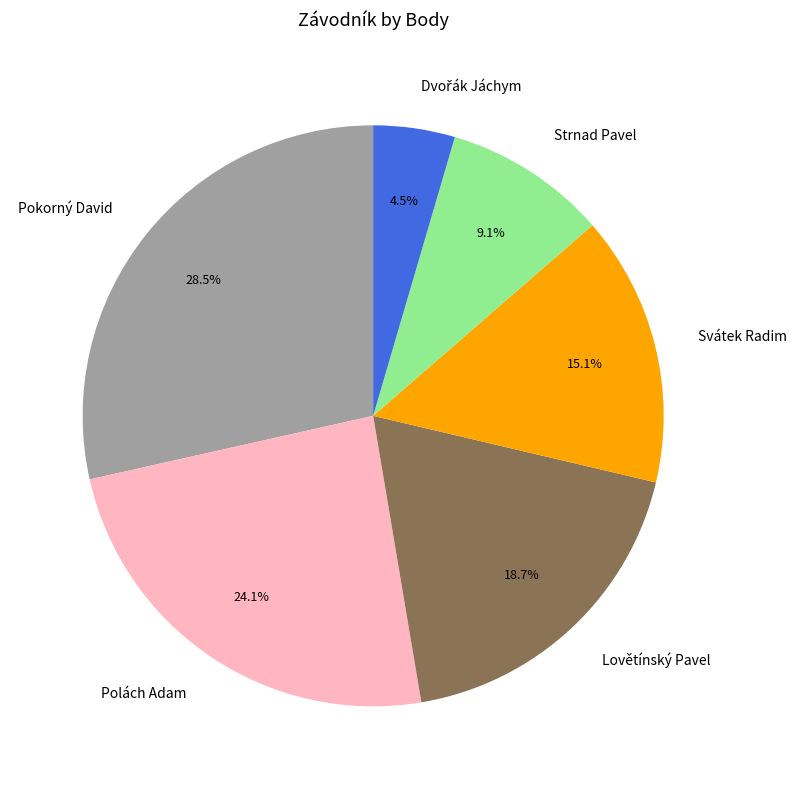

True or false: Lovětínský Pavel accounts for 6% of the total.

False